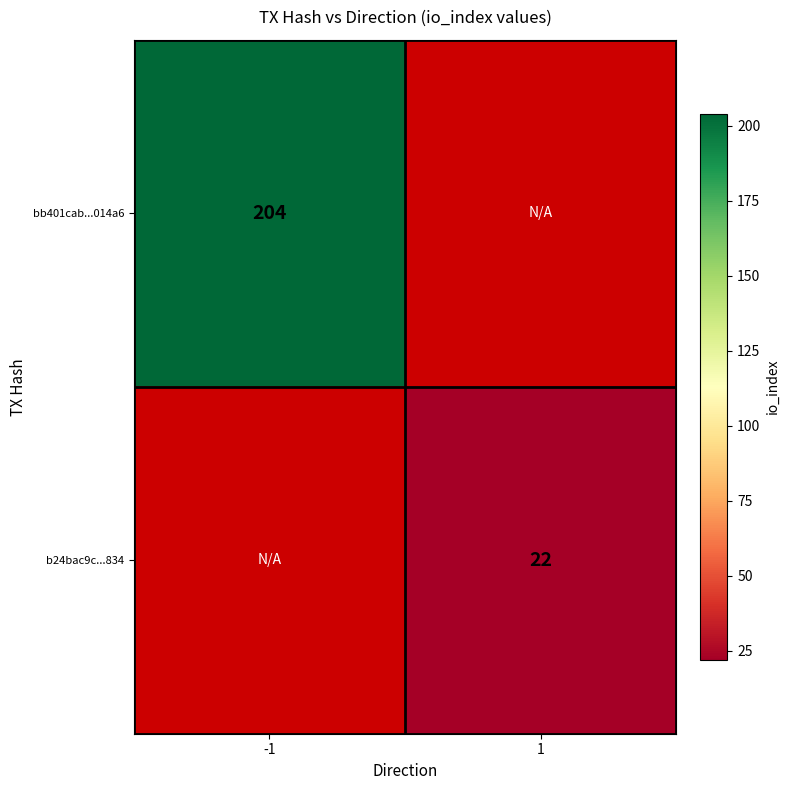

The value of b24bac9c...834 at 1 is 22. True or false?

True